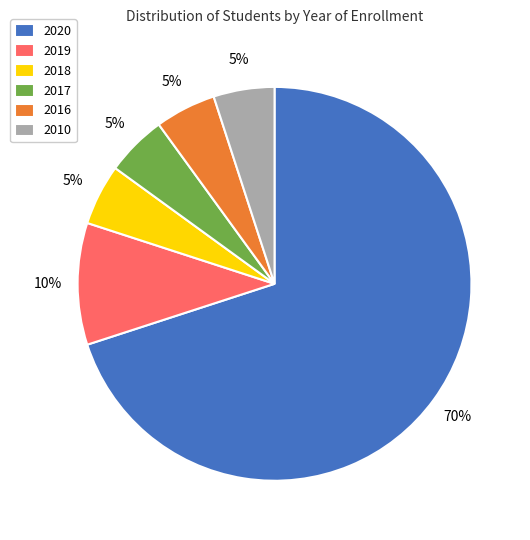

What is the largest slice in the pie chart?

2020